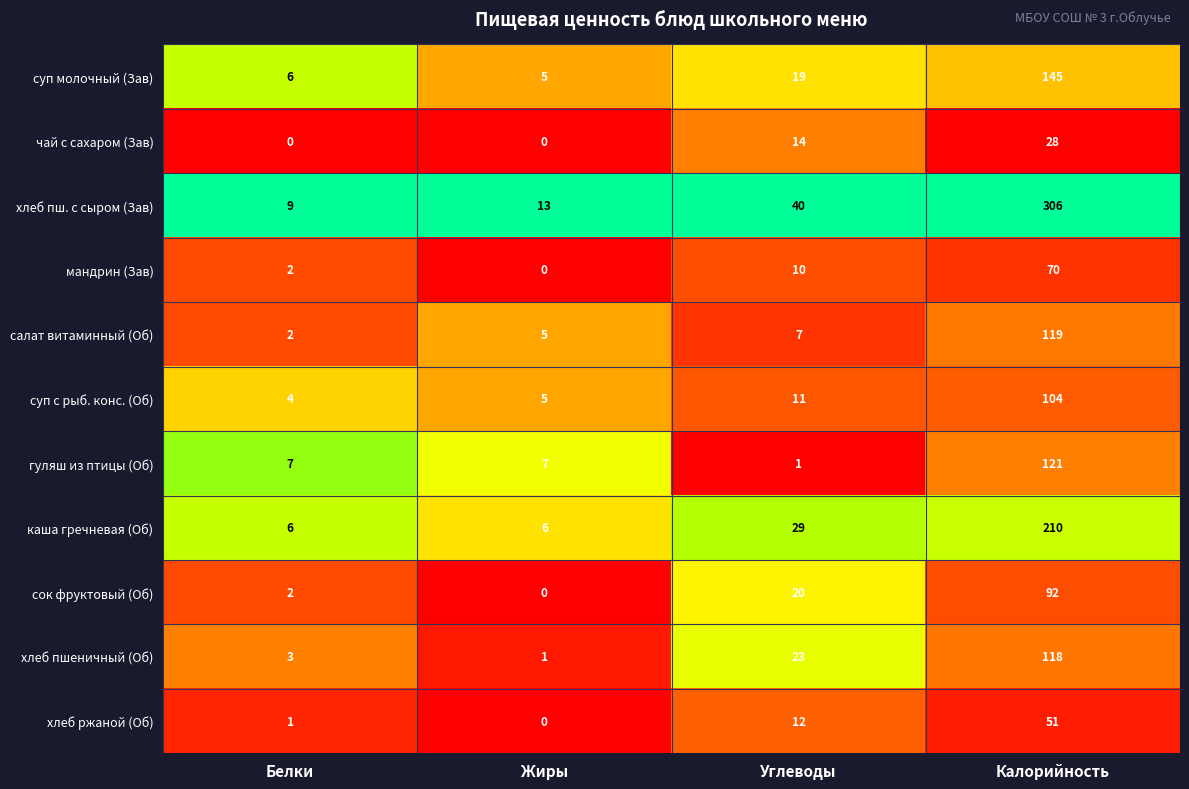

Where is суп с рыб. конс. (Об) nearest to the value 54?

Углеводы